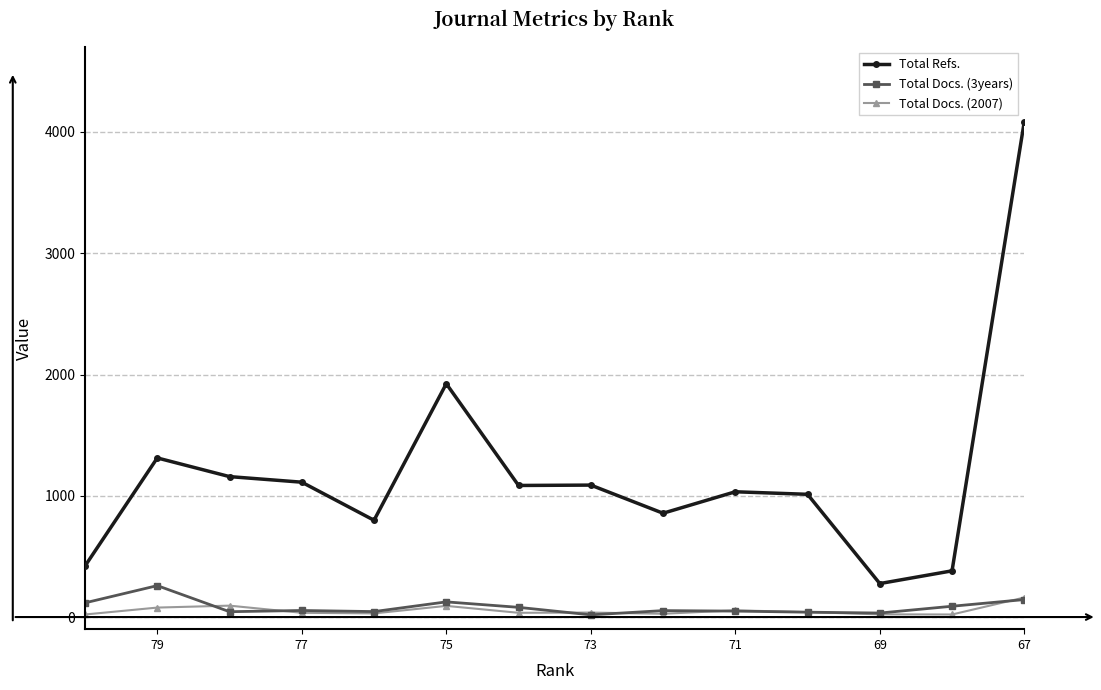

True or false: Total Refs. has a value of 2183 at 18.

False